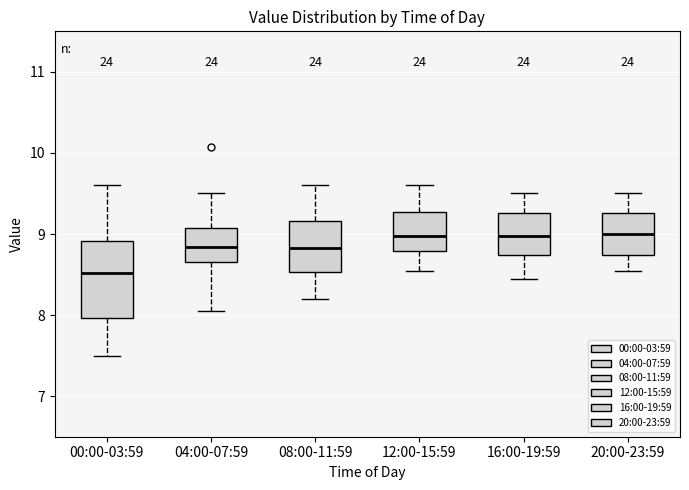

Comparing the boxes themselves (not the whiskers), which one is the tallest?

00:00-03:59